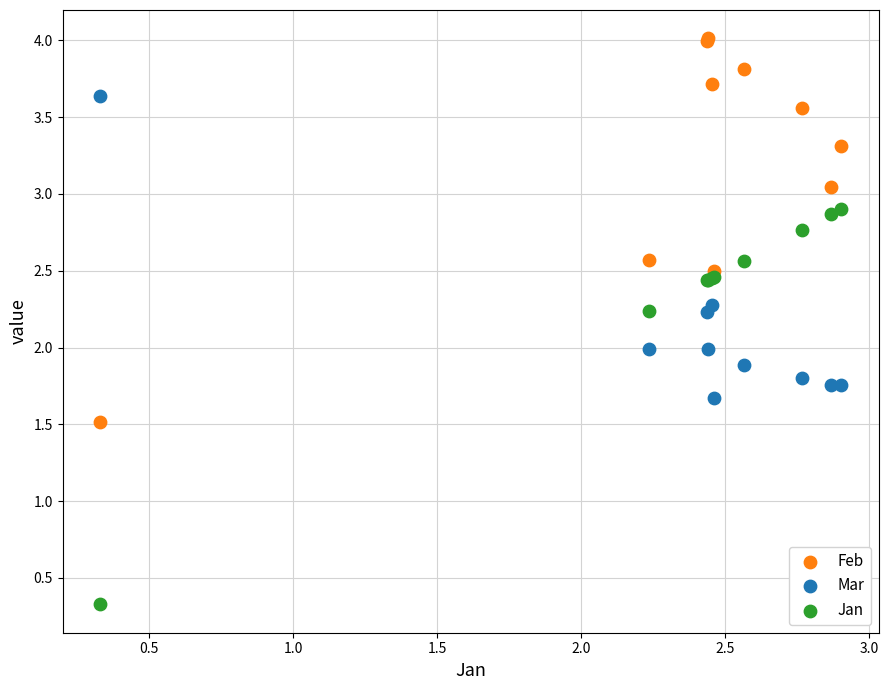

Which series reaches the maximum Y coordinate?

Feb